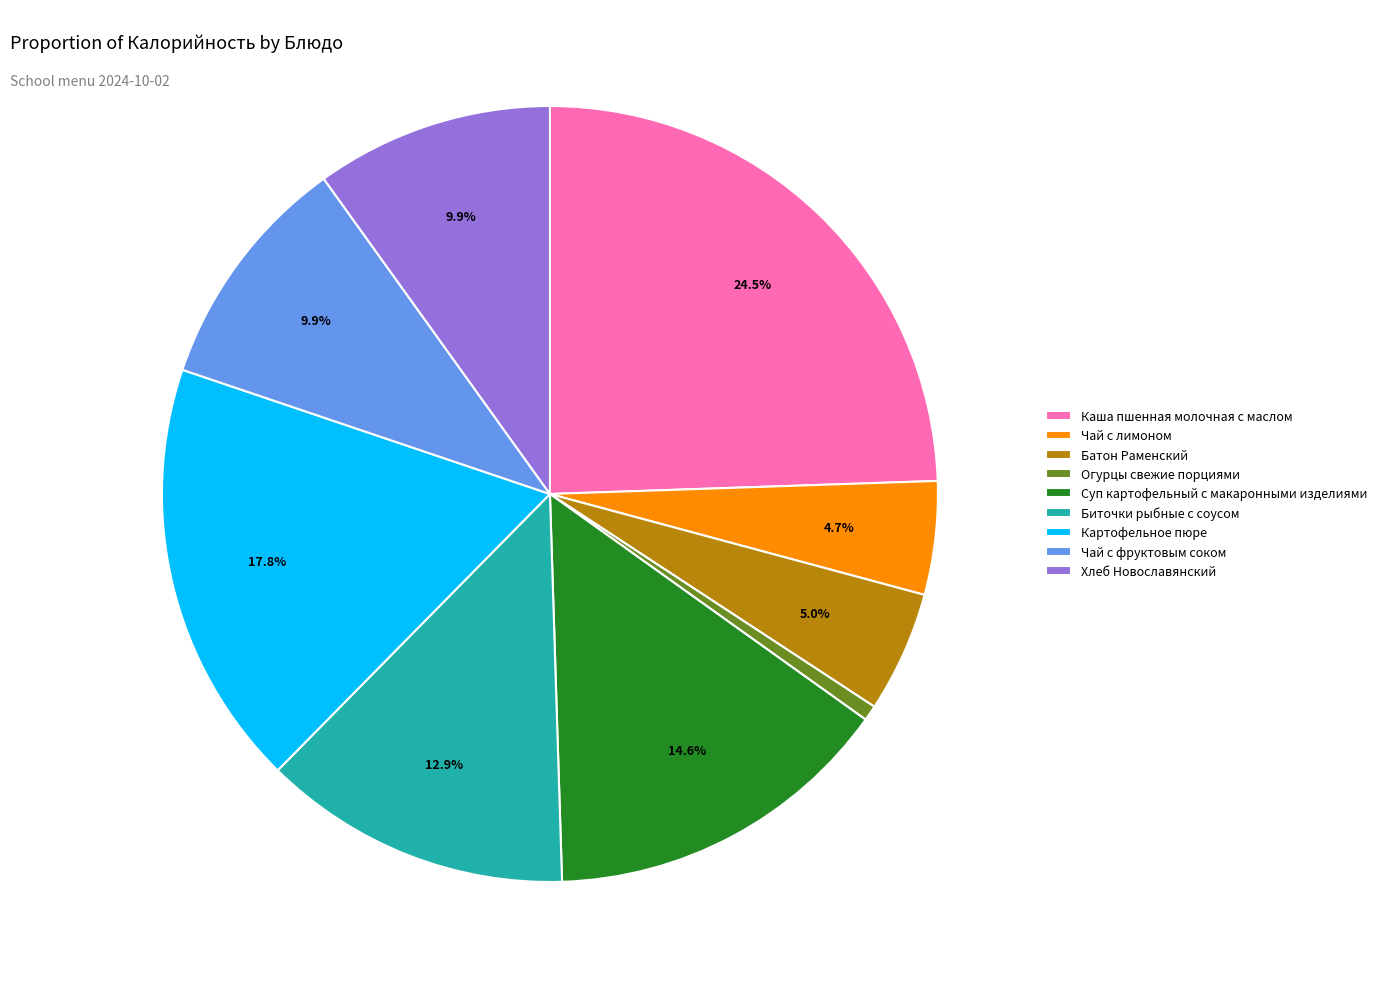

Combined, what portion of the pie is Чай с лимоном and Хлеб Новославянский?

14.6%